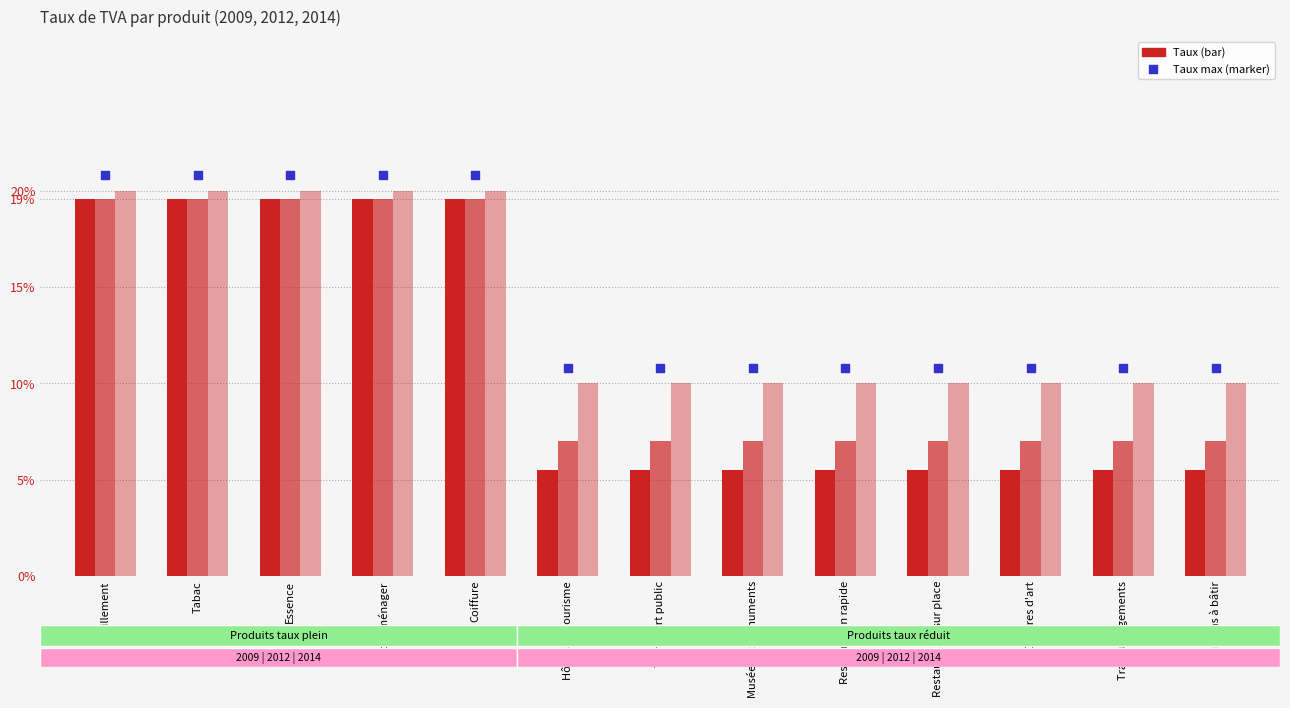

Which series contains the lowest Y value?

Taux en 2009